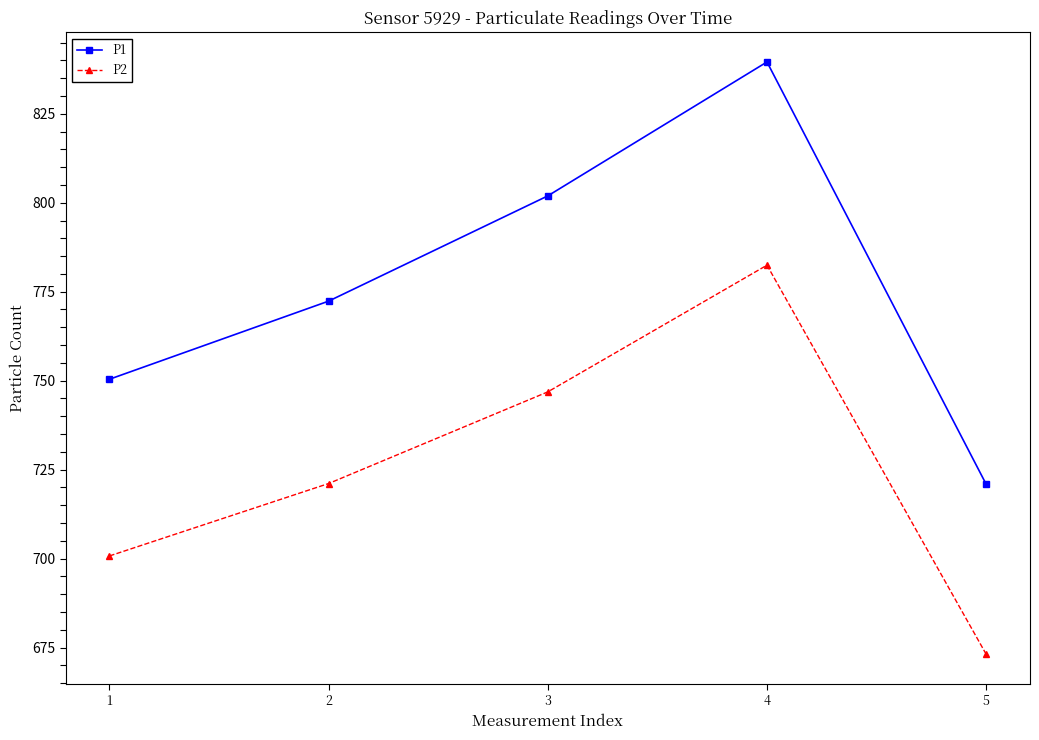

Between 3 and 4, which series saw the biggest shift?

P1